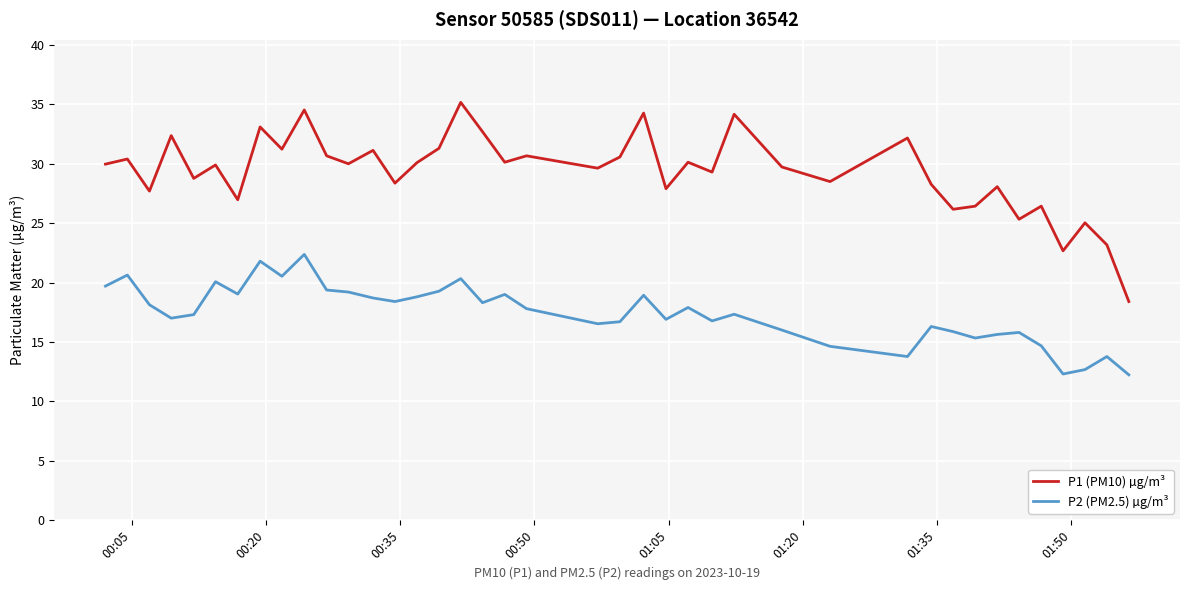

Does the chart display data point markers on the line(s)?

No